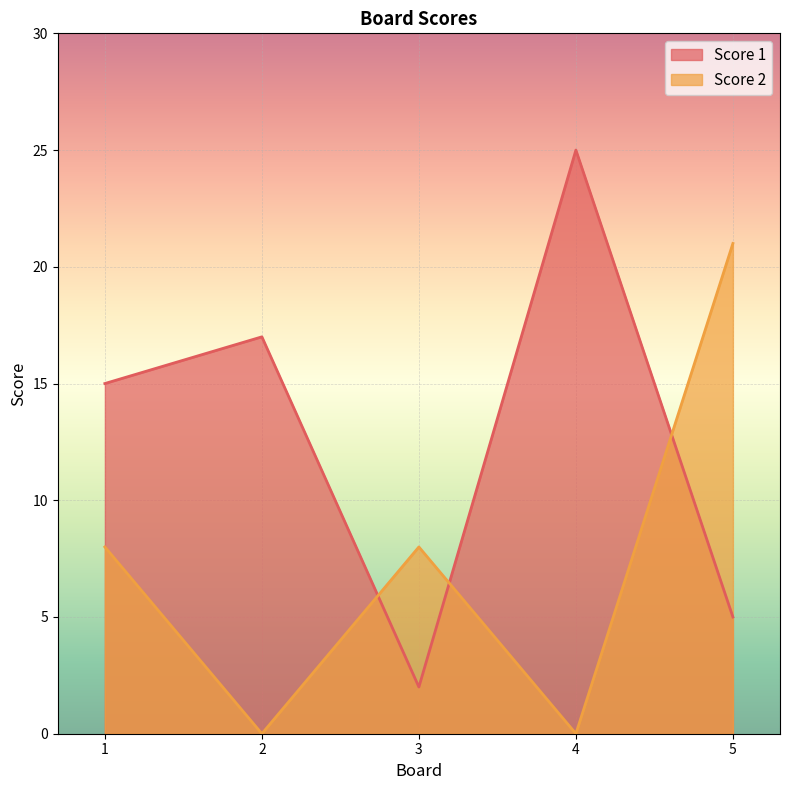

What is the difference between the highest and lowest values at 3?

6